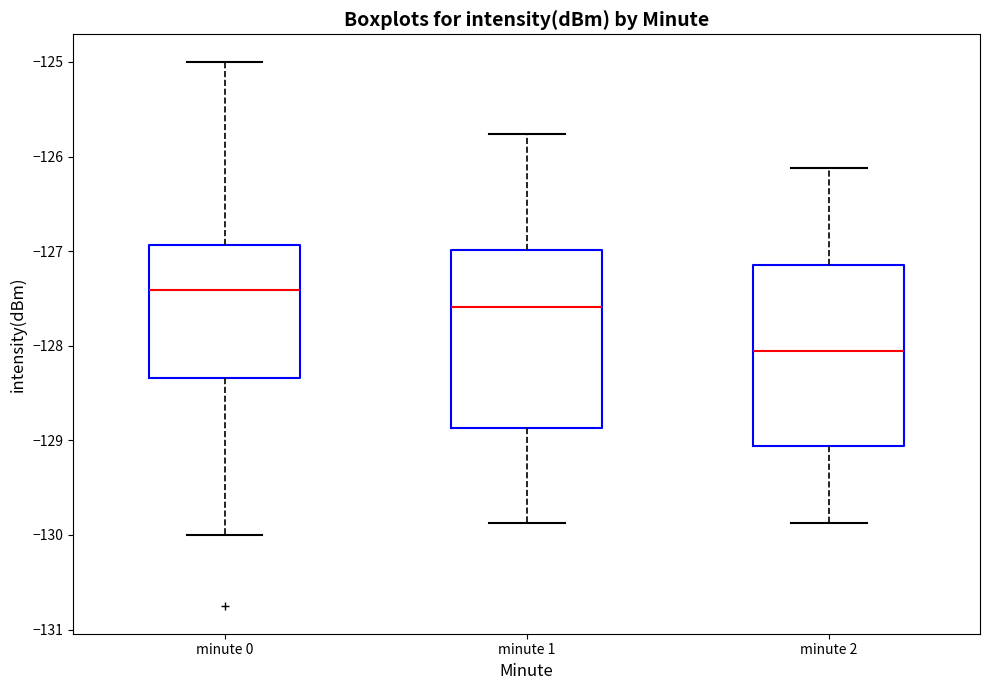

Reading left to right, transcribe this box plot: for each box, give where its median line is, the range the box spans, and where its two whiskers end, as read against the y-axis. The values are not printed on the chart, so give them approximately, as read against the axis.

minute 0: median -127.4, box -128.3 to -126.9, whiskers -130.0 to -125.0
minute 1: median -127.6, box -128.9 to -127.0, whiskers -129.9 to -125.8
minute 2: median -128.0, box -129.1 to -127.1, whiskers -129.9 to -126.1